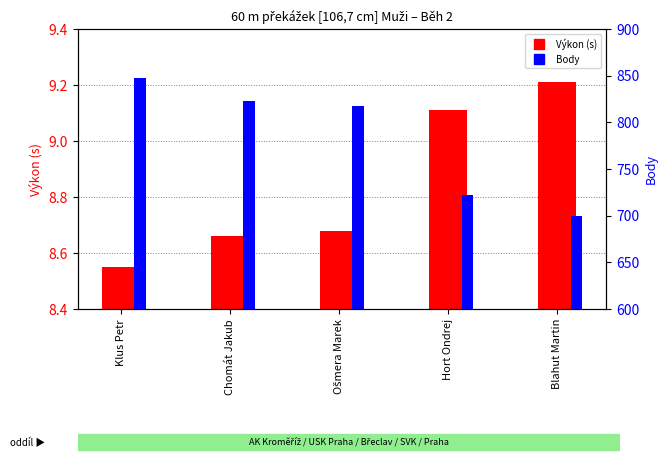

What is the value of the Body bar at the 3rd from the left?

818.0